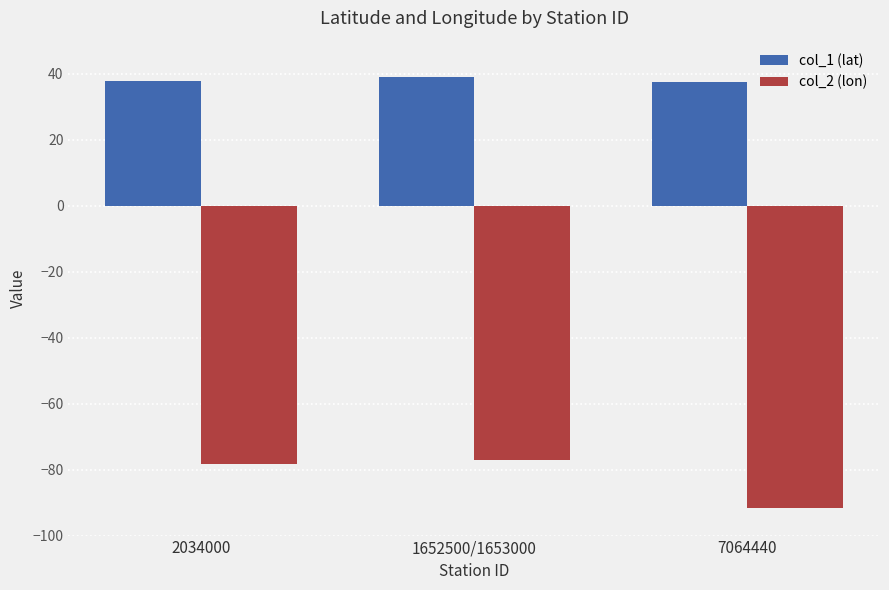

Rank the series by their average value, from highest to lowest.

col_1 (lat), col_2 (lon)